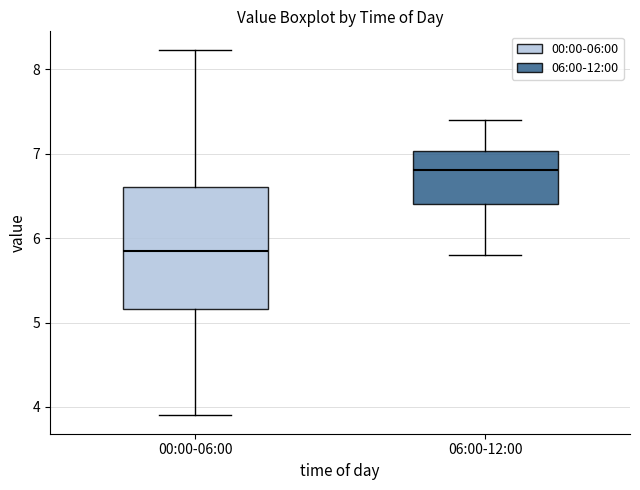

Reading left to right, transcribe this box plot: for each box, give where its median line is, the range the box spans, and where its two whiskers end, as read against the y-axis. The values are not printed on the chart, so give them approximately, as read against the axis.

00:00-06:00: median 5.9, box 5.2 to 6.6, whiskers 3.9 to 8.2
06:00-12:00: median 6.8, box 6.4 to 7.0, whiskers 5.8 to 7.4